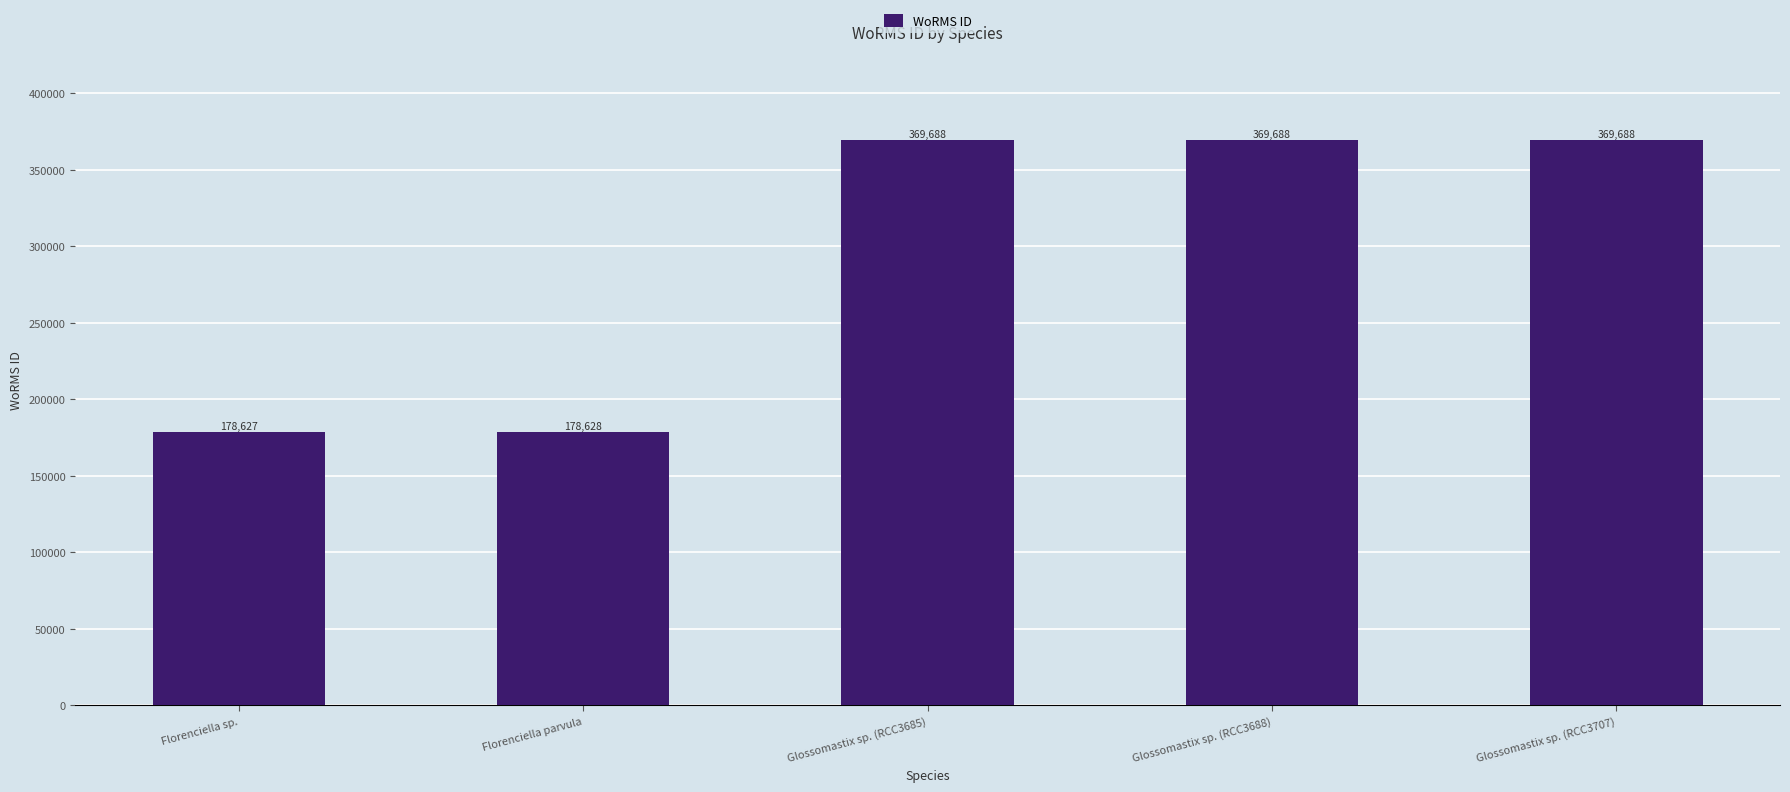

What is the label of the 1st bar from the right?

Glossomastix sp. (RCC3707)